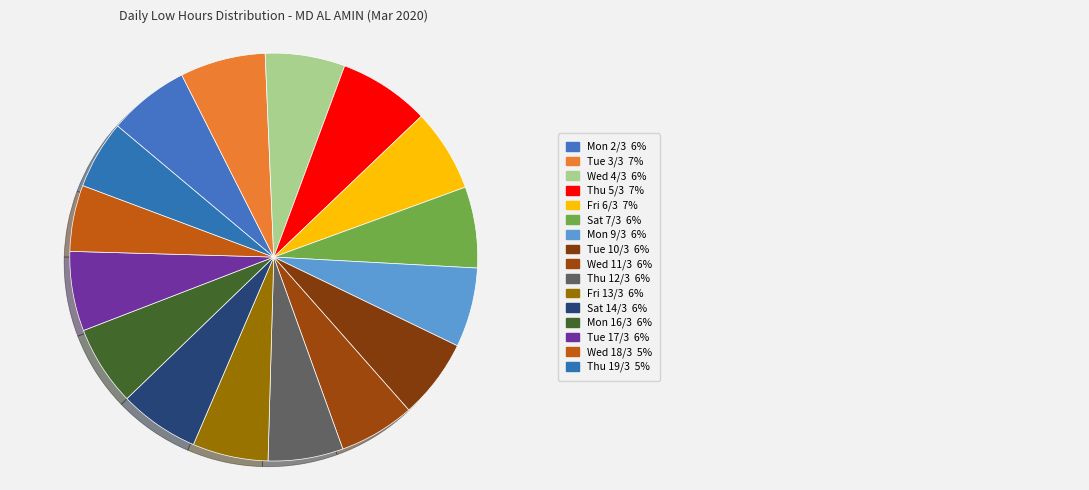

Count the number of slices in the pie.

16